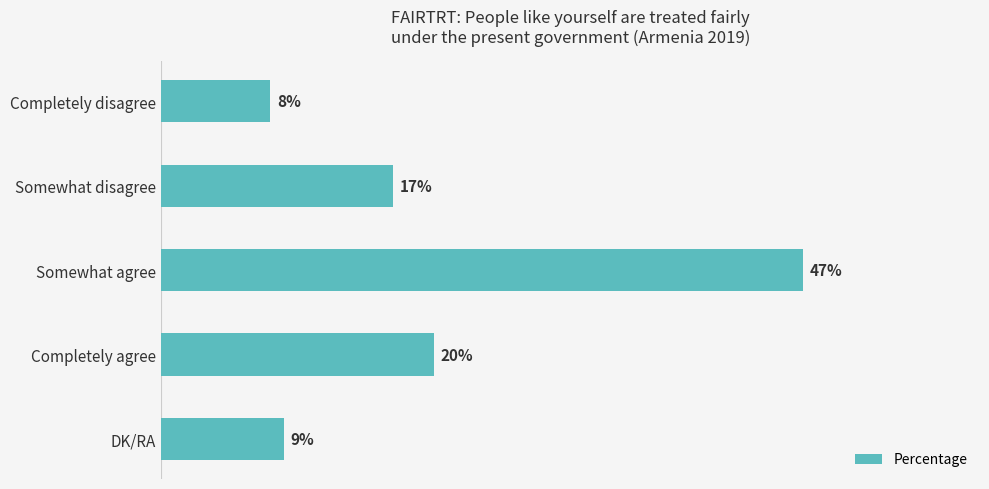

Where is the data nearest to the value 27?

Completely agree